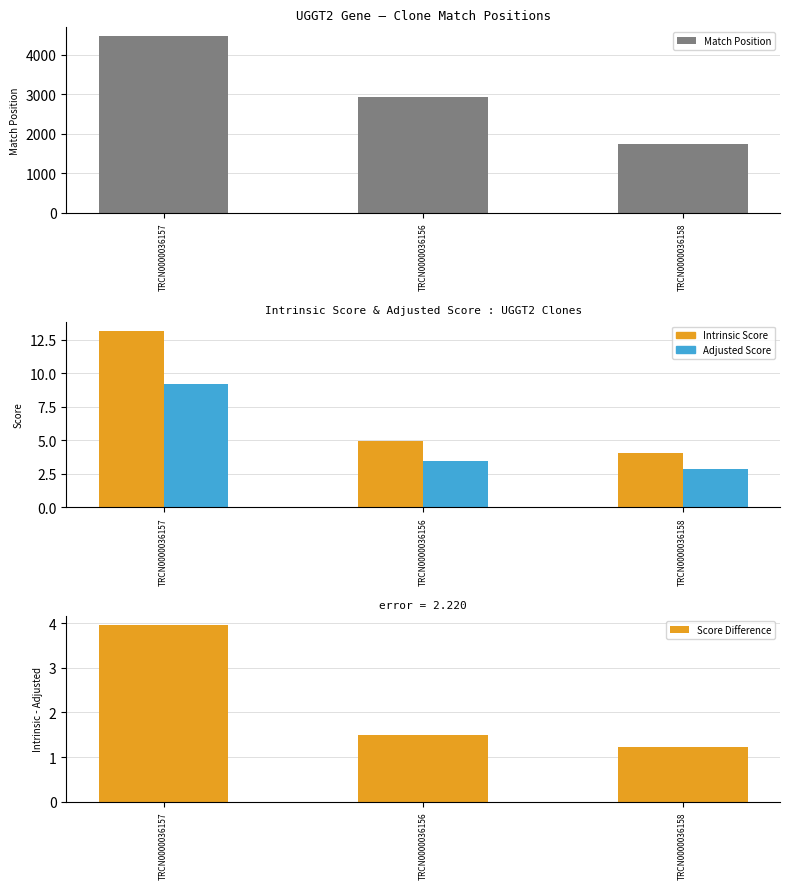

Reading right to left, what are all the values shown in this chart?

Match Position: 1743.0	2937.0	4470.0
Intrinsic Score: 4.0	5.0	13.2
Adjusted Score: 2.8	3.5	9.2
Score Difference: 1.2	1.5	4.0